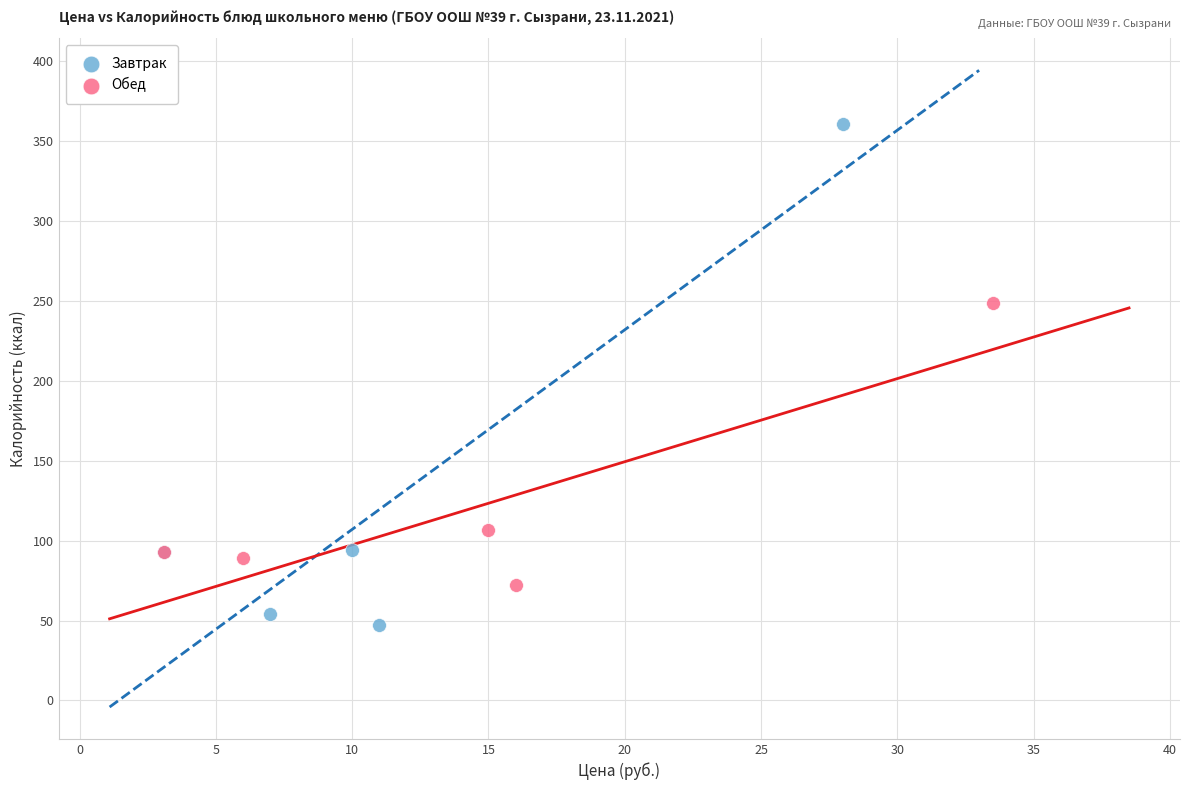

Which series has the widest spread of Y values?

Завтрак